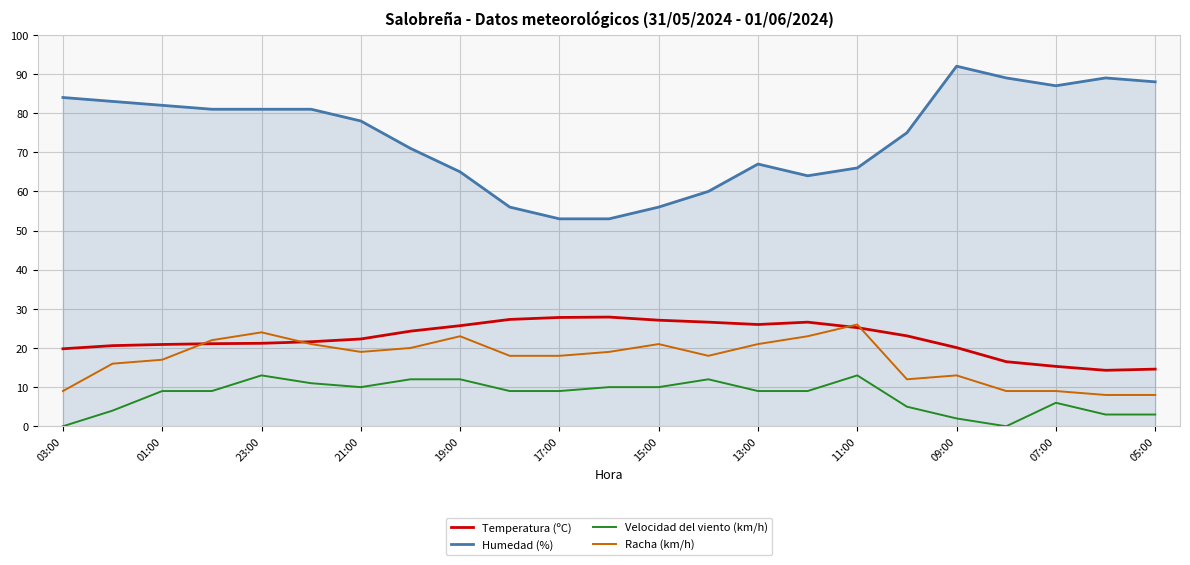

Which series has the widest spread of values?

Humedad (%)